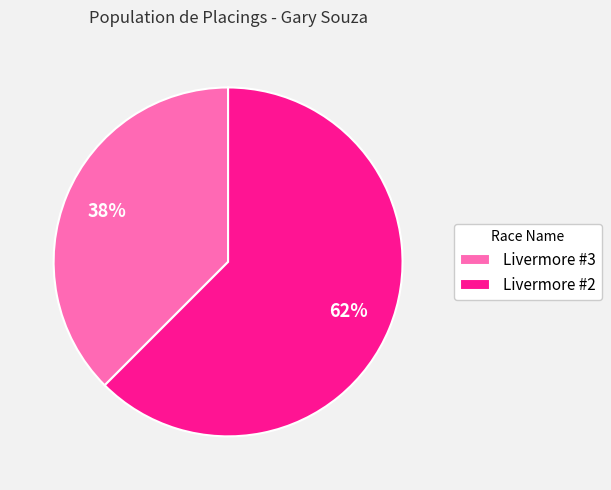

How many segments does this pie chart have?

2